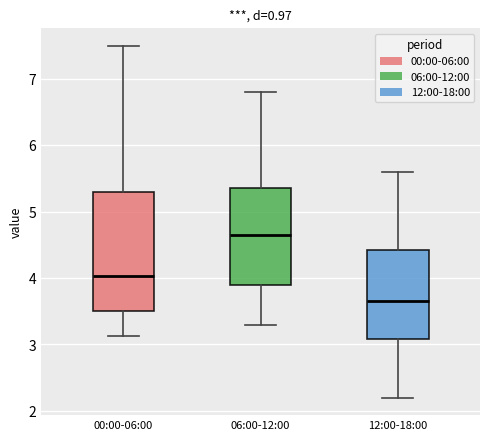

Which box is the tallest, from its lower edge to its upper edge?

00:00-06:00